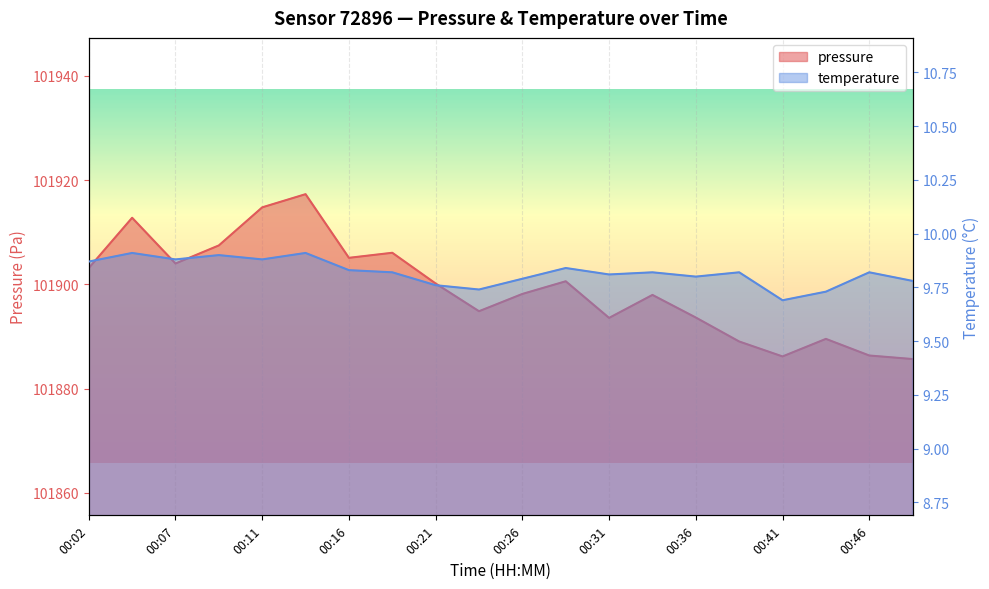

Rank the series by their average value, from lowest to highest.

temperature, pressure